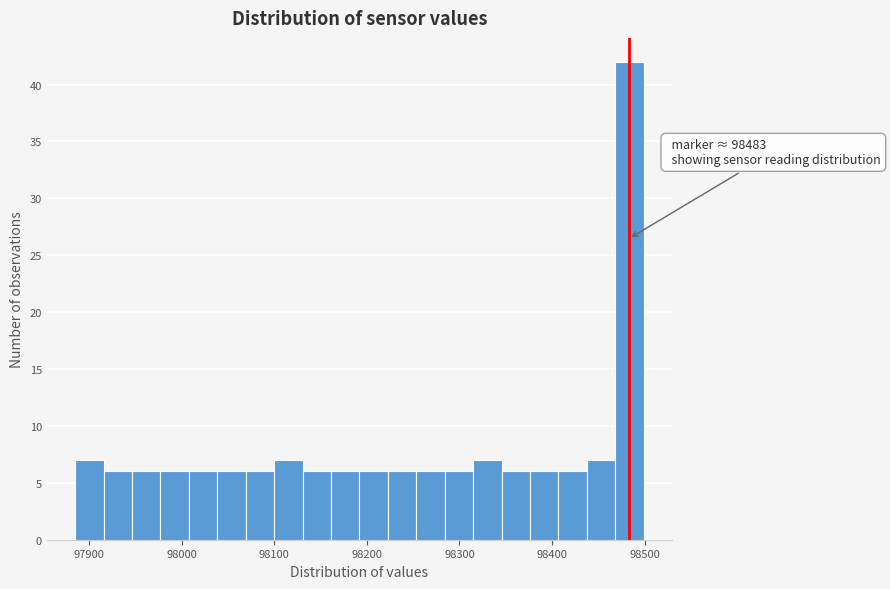

Around what value on the x-axis is the tallest bar? Give the approximate position of its centre, as read against the axis.

98480